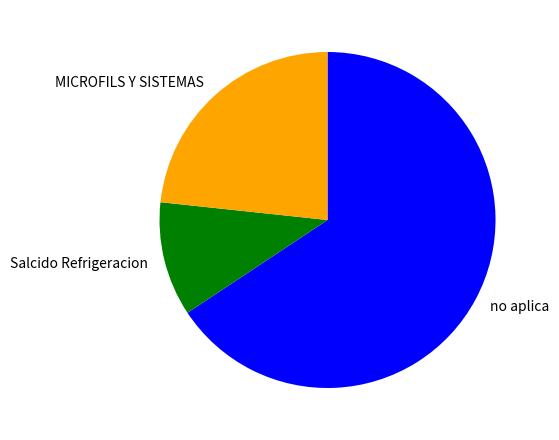

Approximately how many times larger is the value at Salcido Refrigeracion compared to MICROFILS Y SISTEMAS?

0.5